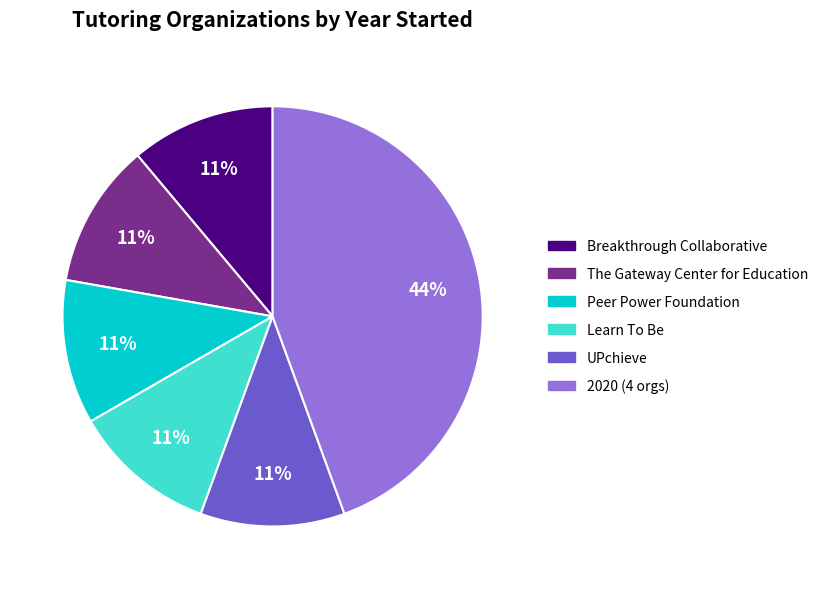

To the nearest percent, what is the average slice percentage?

17%